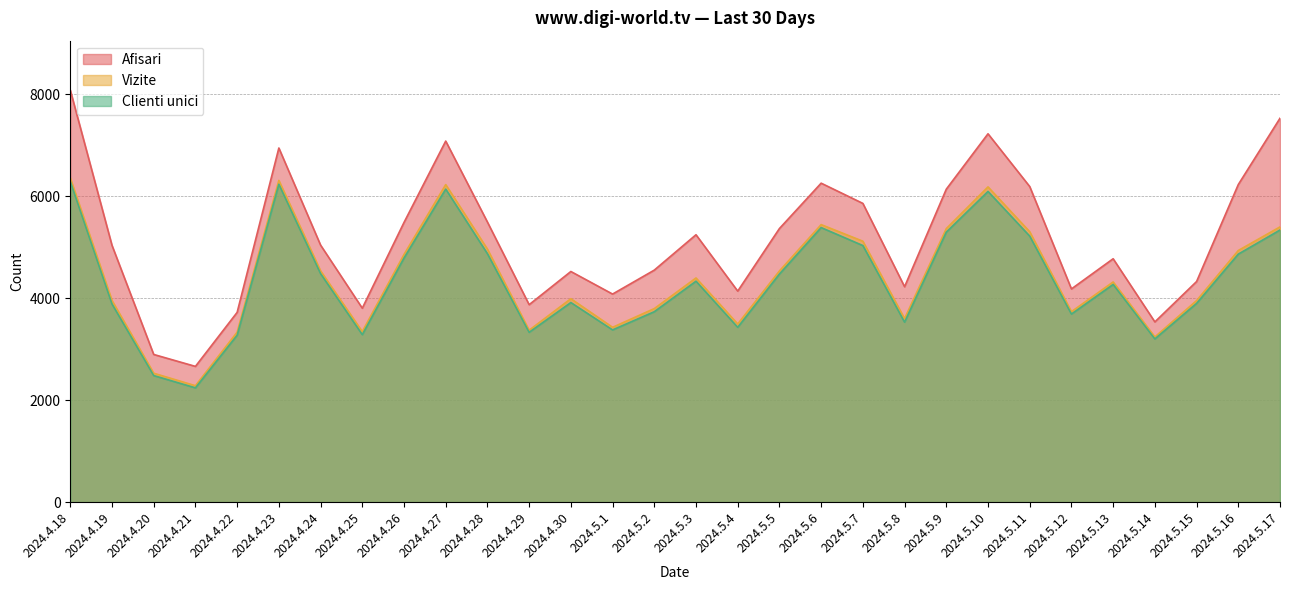

What is the minimum value shown in the chart?

2242